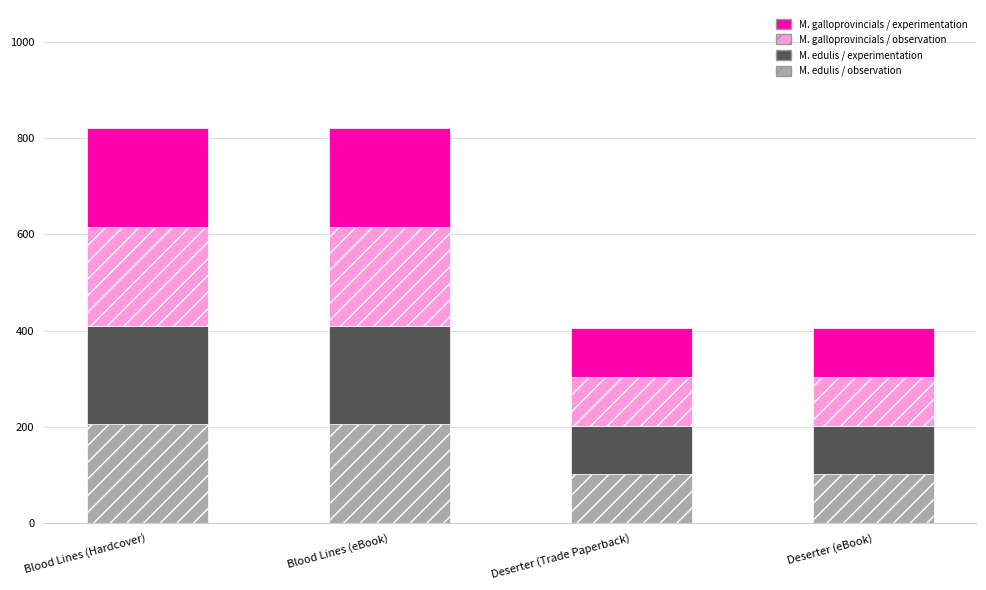

How many values in the M. edulis / observation series exceed 205?

2